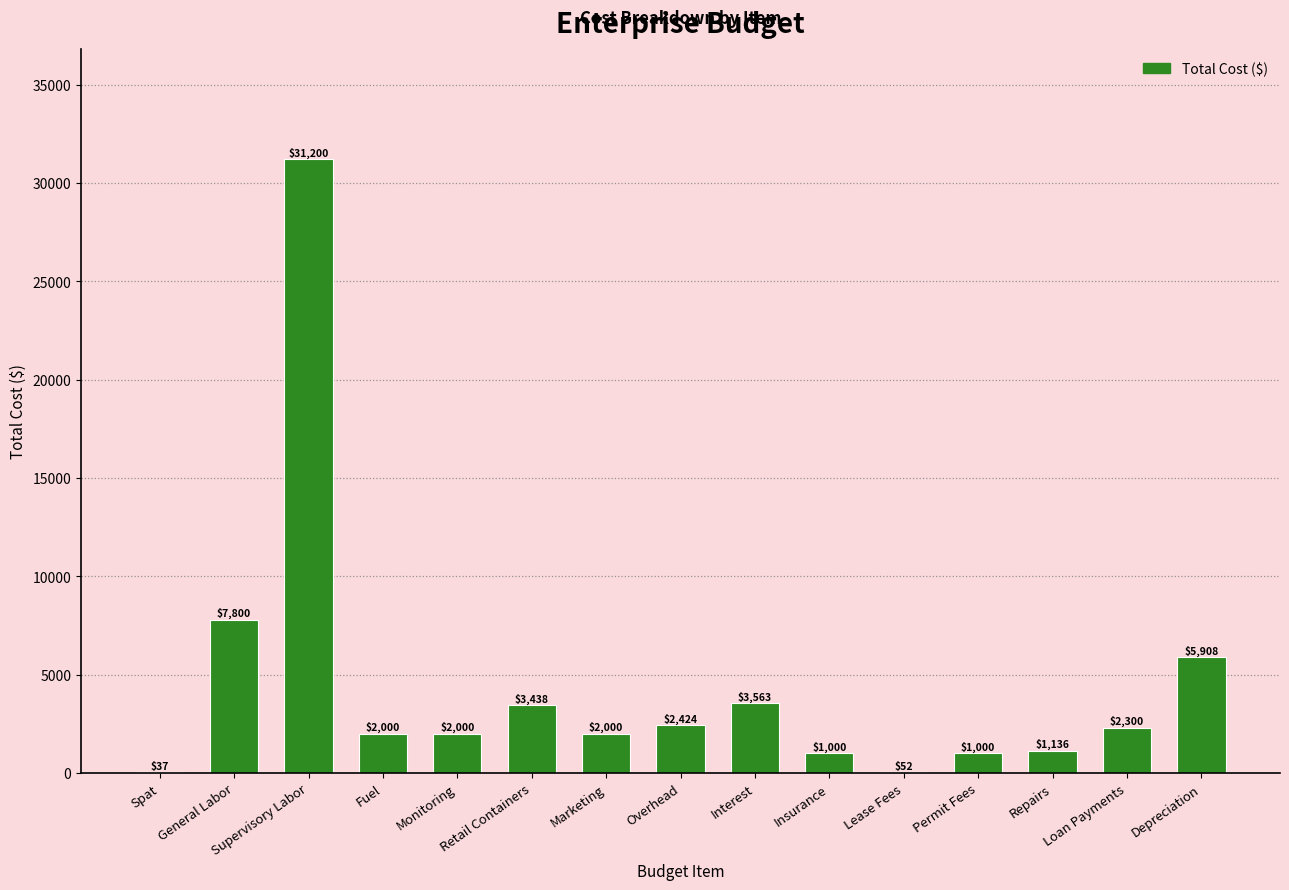

What is the average value?

4390.5